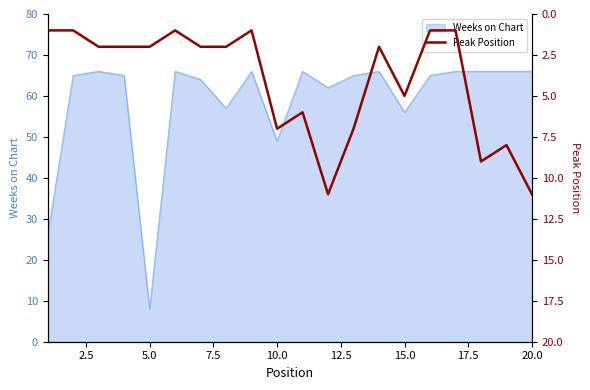

What is the minimum value for Weeks on Chart?

8